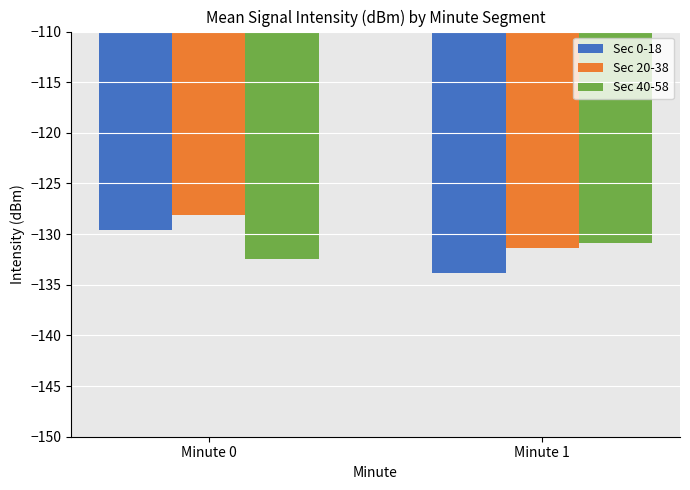

Does the chart contain stacked bars?

No